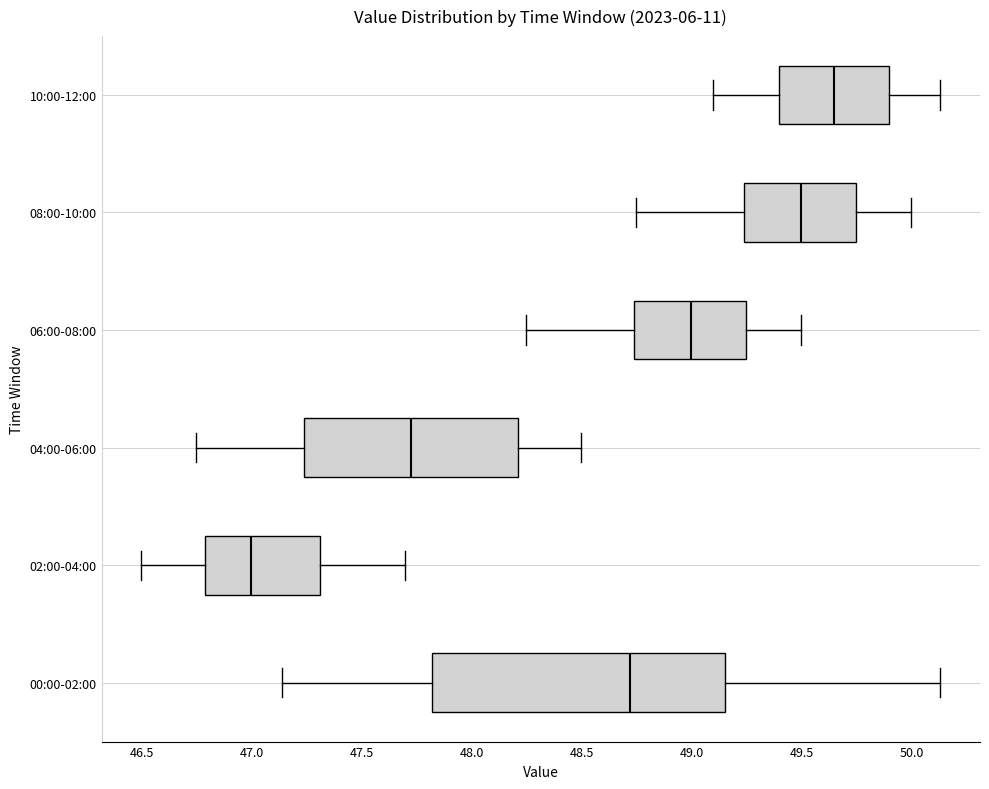

Reading bottom to top, read every box against the x-axis: the position of its median line, the range the box covers, and the ends of its whiskers. The values are not printed on the chart, so give them approximately, as read against the axis.

00:00-02:00: median 48.70, box 47.80 to 49.15, whiskers 47.15 to 50.15
02:00-04:00: median 47.00, box 46.80 to 47.30, whiskers 46.50 to 47.70
04:00-06:00: median 47.75, box 47.25 to 48.20, whiskers 46.75 to 48.50
06:00-08:00: median 49.00, box 48.75 to 49.25, whiskers 48.25 to 49.50
08:00-10:00: median 49.50, box 49.25 to 49.75, whiskers 48.75 to 50.00
10:00-12:00: median 49.65, box 49.40 to 49.90, whiskers 49.10 to 50.15